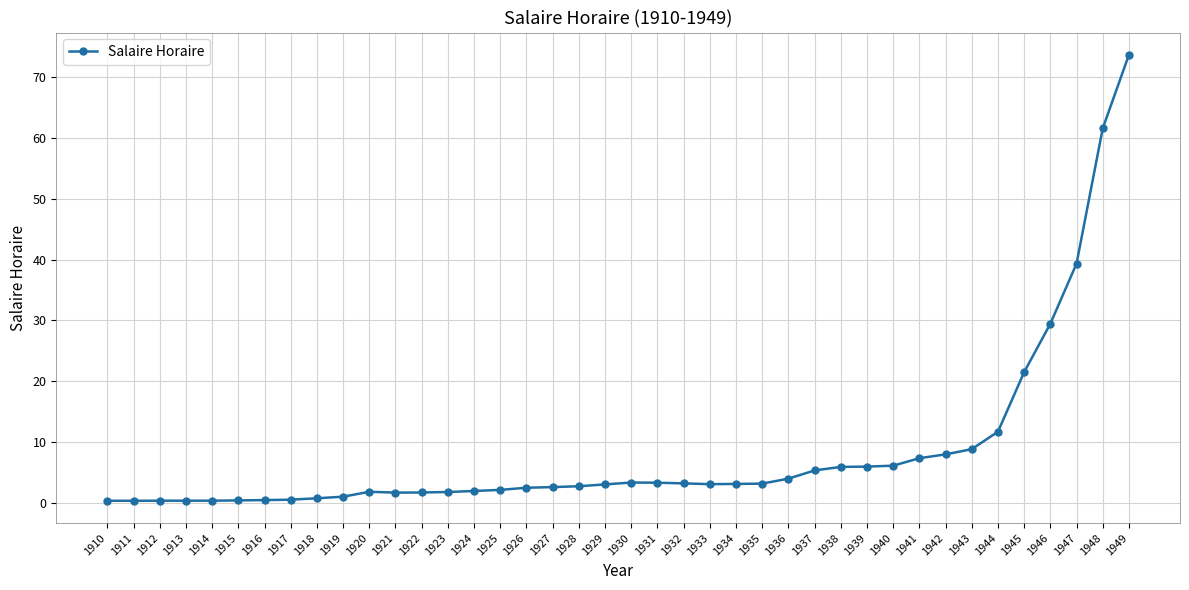

At which label is the value closest to 37?

1947